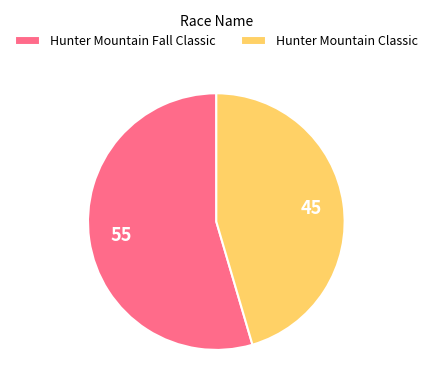

Is there a majority slice in this chart?

Yes